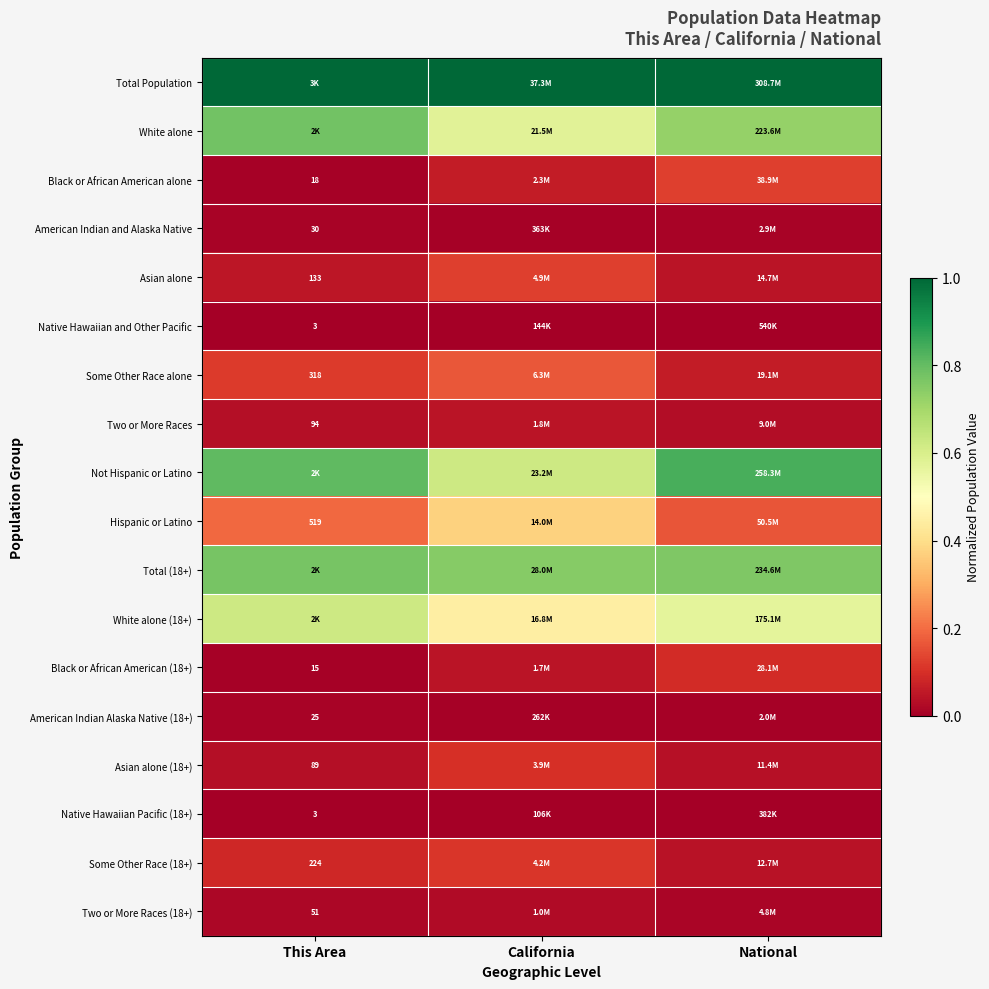

The Two or More Races (18+) series shows 0.0 at California. True or false?

True